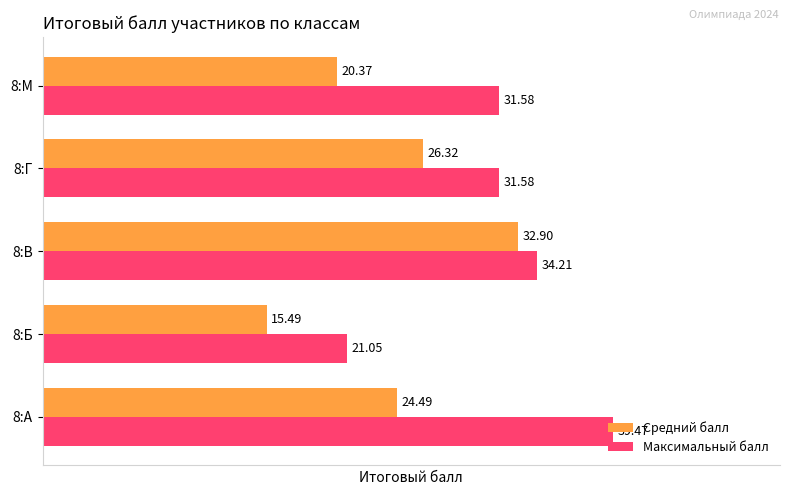

How many distinct data groups are displayed?

2